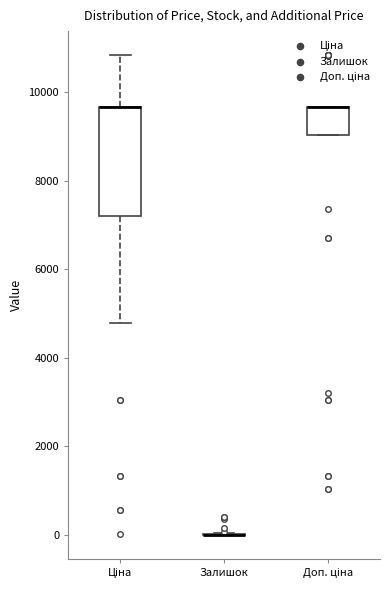

Reading left to right, read every box against the y-axis: the position of its median line, the range the box covers, and the ends of its whiskers. The values are not printed on the chart, so give them approximately, as read against the axis.

Ціна: median 9600 (drawn on the box's upper edge), box 7200 to 9600, whiskers 4800 to 10800
Залишок: box collapsed to a line at 0, whiskers 0 to 0
Доп. ціна: median 9600 (drawn on the box's upper edge), box 9000 to 9600, whiskers 9000 to 9600